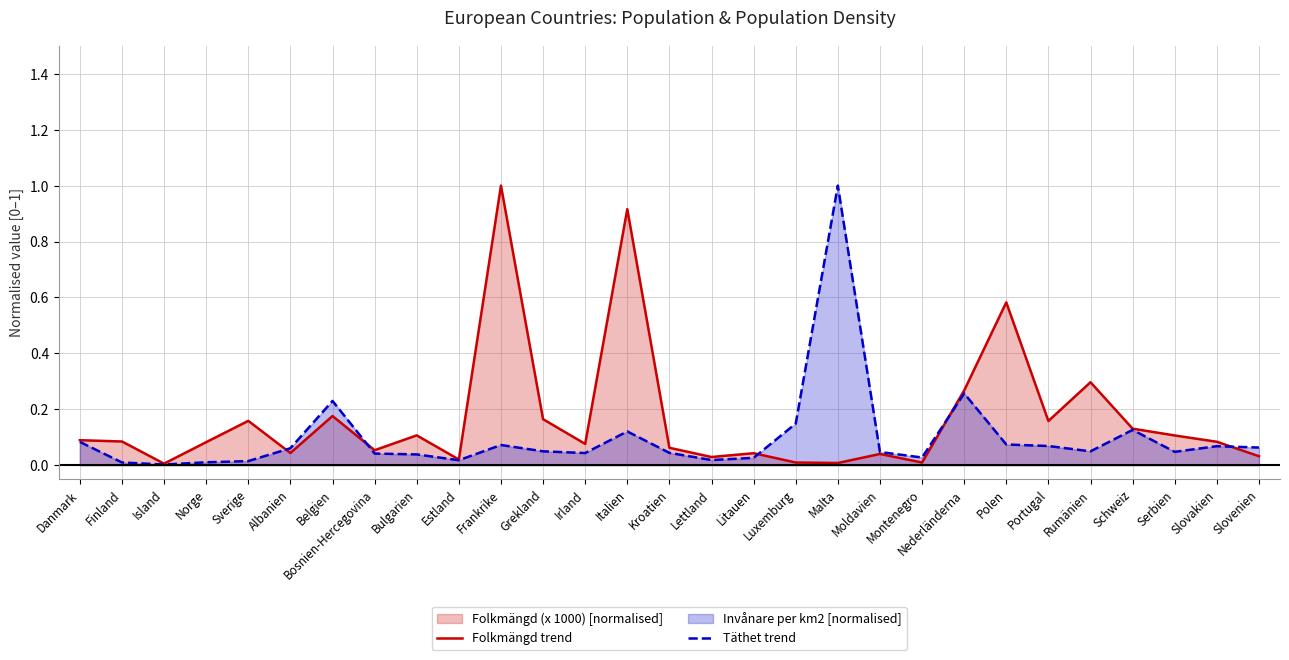

Where is Folkmängd trend nearest to the value 0?

Island